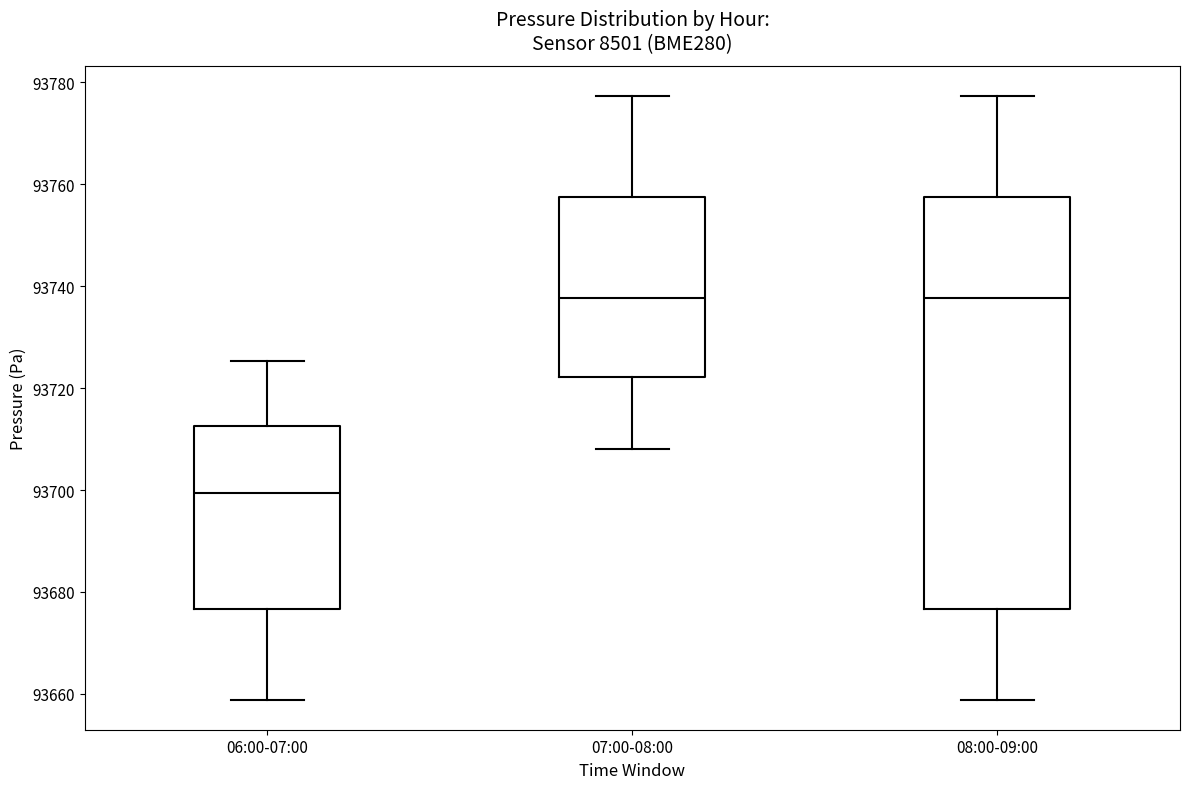

Reading left to right, read every box against the y-axis: the position of its median line, the range the box covers, and the ends of its whiskers. The values are not printed on the chart, so give them approximately, as read against the axis.

06:00-07:00: median 93700, box 93676 to 93712, whiskers 93658 to 93726
07:00-08:00: median 93738, box 93722 to 93758, whiskers 93708 to 93778
08:00-09:00: median 93738, box 93676 to 93758, whiskers 93658 to 93778